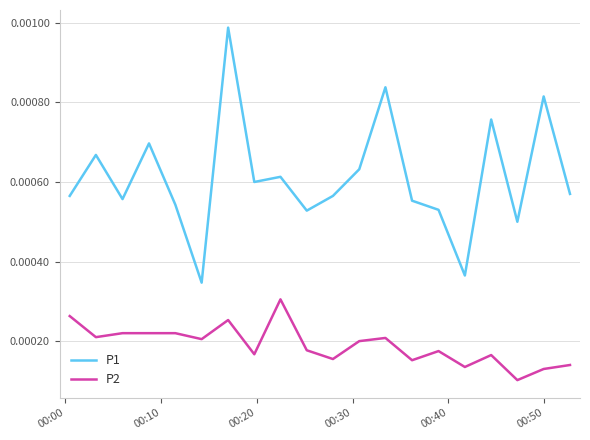

Which series has the widest spread of values?

P1